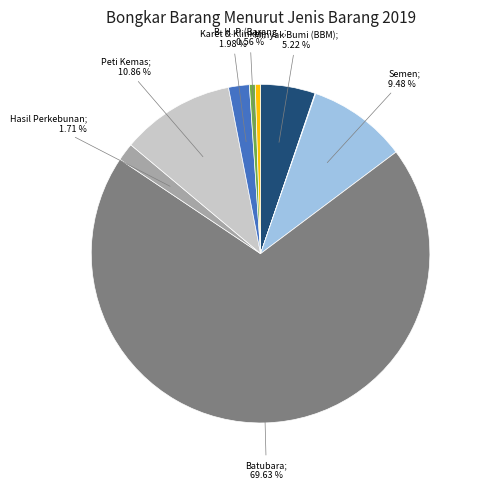

Which category has the biggest portion of the pie?

Batubara